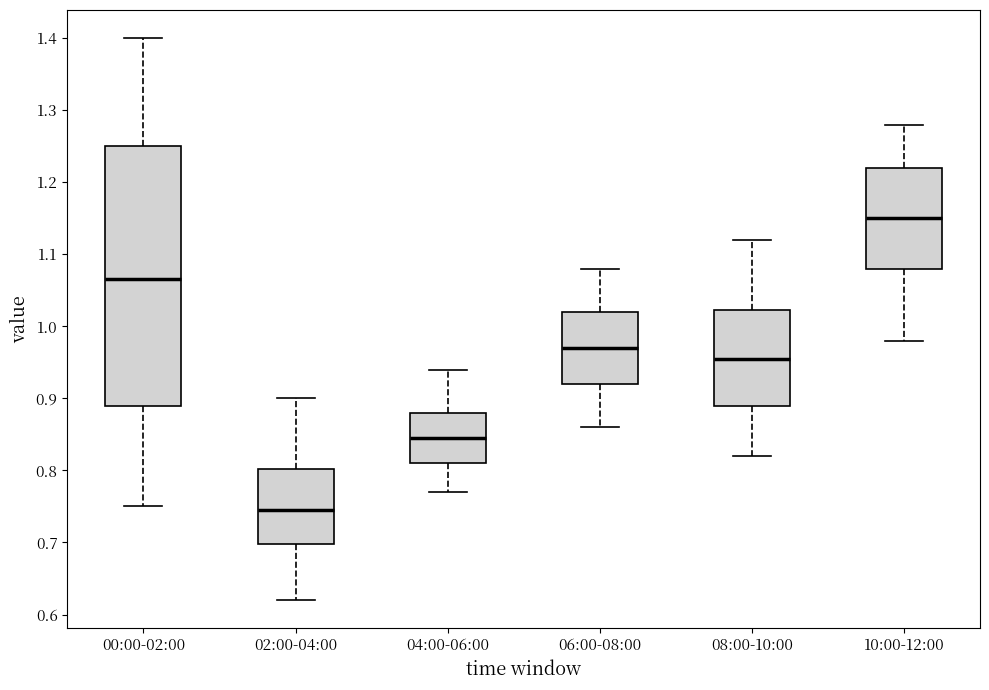

Reading left to right, read every box against the y-axis: the position of its median line, the range the box covers, and the ends of its whiskers. The values are not printed on the chart, so give them approximately, as read against the axis.

00:00-02:00: median 1.07, box 0.89 to 1.25, whiskers 0.75 to 1.40
02:00-04:00: median 0.75, box 0.70 to 0.80, whiskers 0.62 to 0.90
04:00-06:00: median 0.85, box 0.81 to 0.88, whiskers 0.77 to 0.94
06:00-08:00: median 0.97, box 0.92 to 1.02, whiskers 0.86 to 1.08
08:00-10:00: median 0.96, box 0.89 to 1.02, whiskers 0.82 to 1.12
10:00-12:00: median 1.15, box 1.08 to 1.22, whiskers 0.98 to 1.28